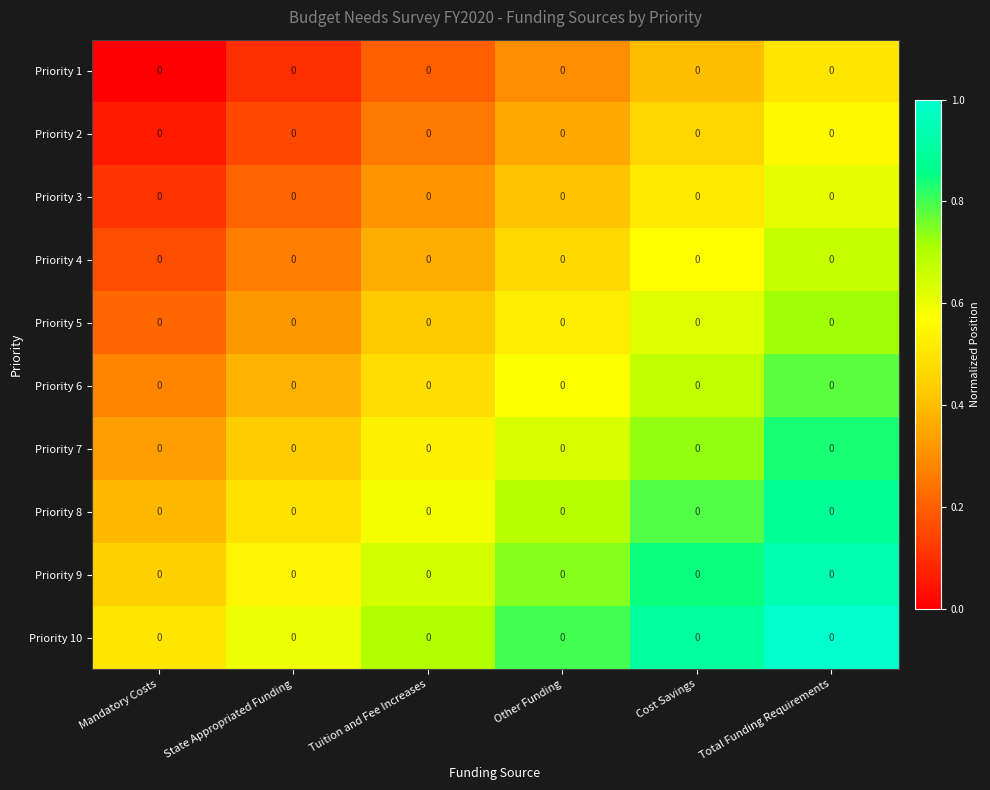

List the series in order of their peak value, highest first.

Priority 10, Priority 9, Priority 8, Priority 7, Priority 6, Priority 5, Priority 4, Priority 3, Priority 2, Priority 1